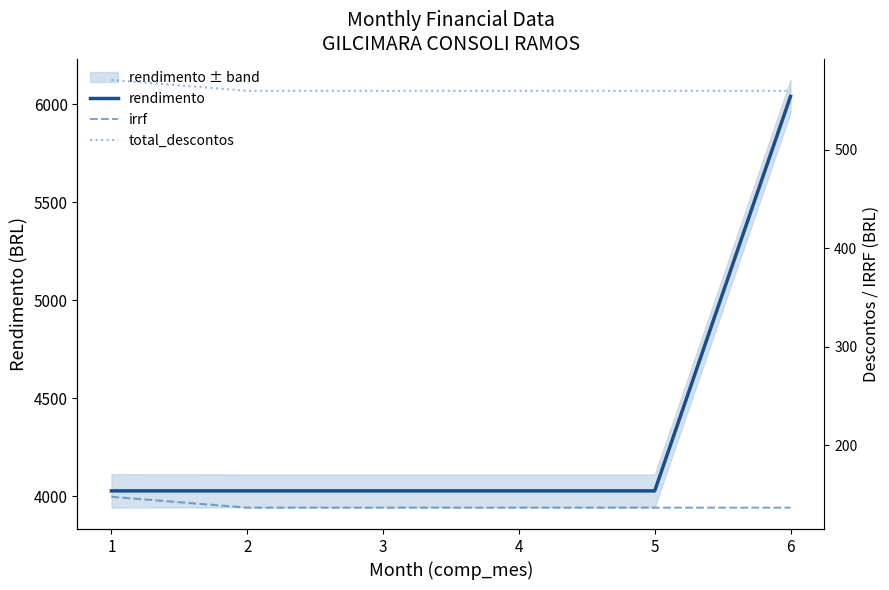

How many data points does each series have?

6